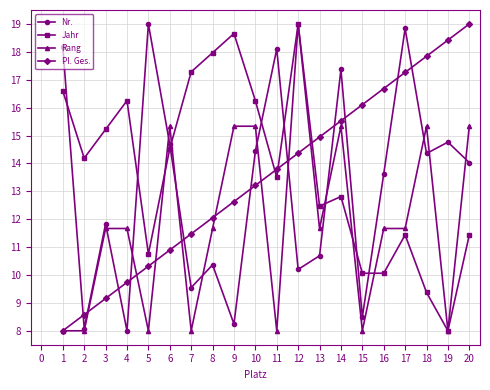

The value of Jahr at 10 is 7.3. True or false?

False